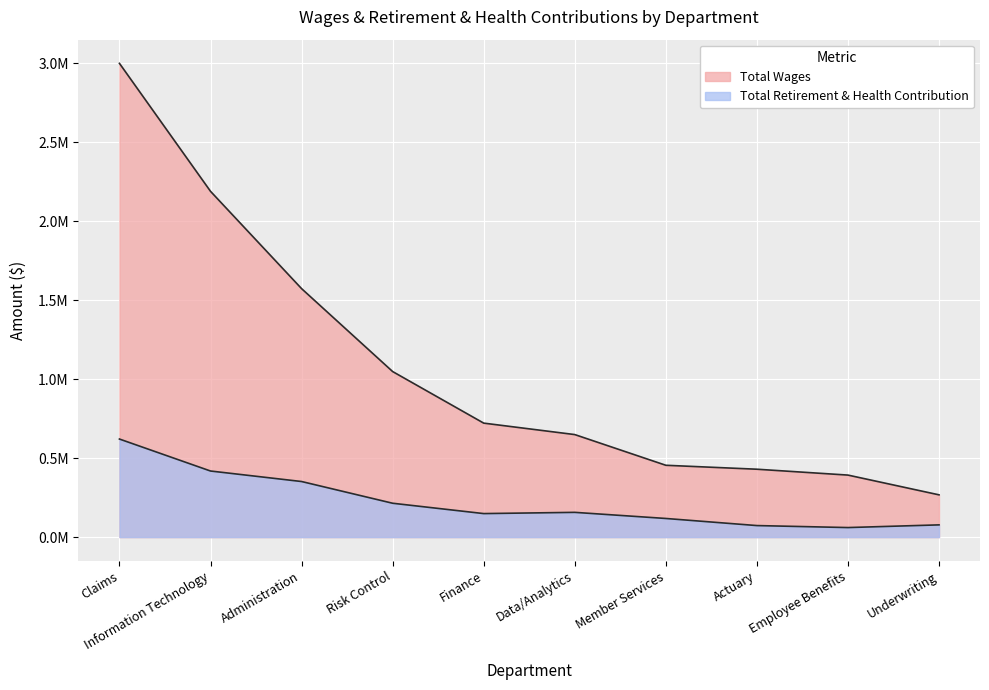

Does the chart display data point markers on the line(s)?

No